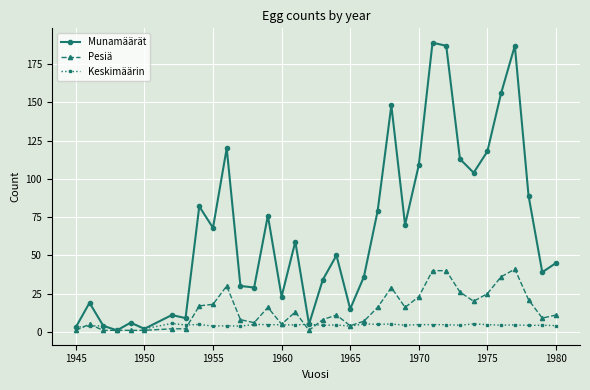

What is the value of the Keskimäärin point at the 7th from the left?

5.5